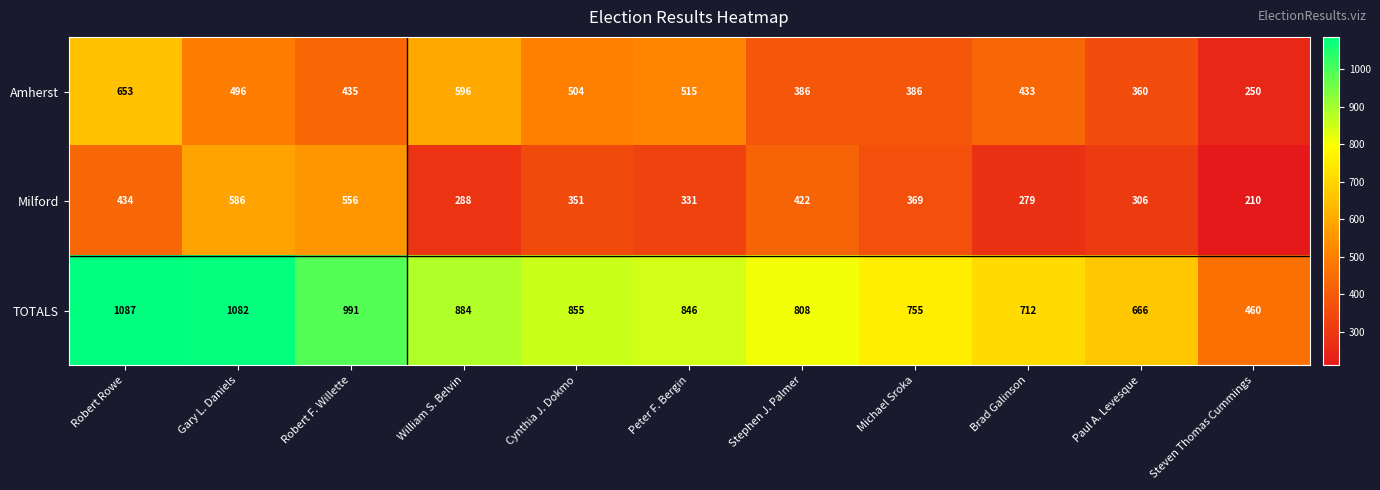

What is the difference between the maximum and second lowest values in the TOTALS series?

421